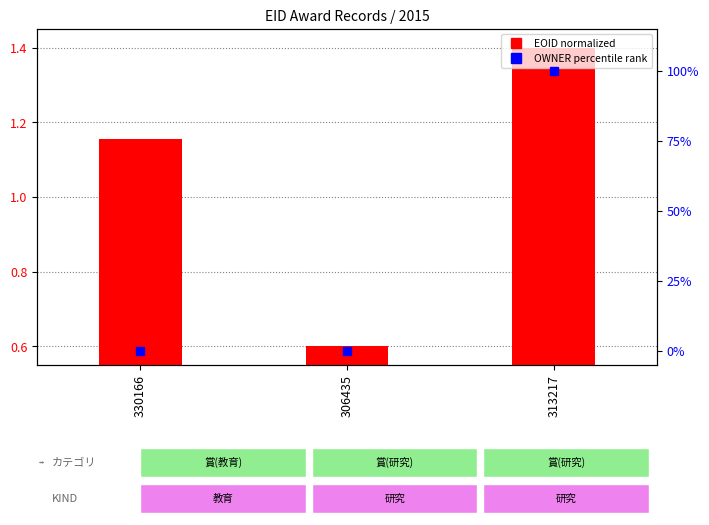

Reading right to left, what are all the values shown in this chart?

EOID (normalized): 313217=1.4	306435=0.6	330166=1.2
OWNER (percentile rank): 313217=100.0	306435=0.0	330166=0.1